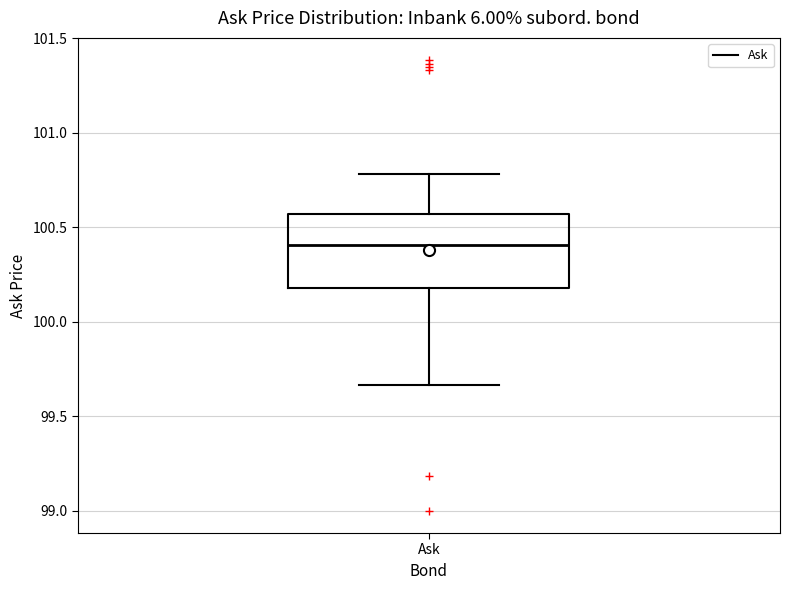

Read this box plot against the y-axis: the position of the median line, the range covered by the box, and the ends of both whiskers. The values are not printed on the chart, so give them approximately, as read against the axis.

median 100.40, box 100.20 to 100.55, whiskers 99.65 to 100.80